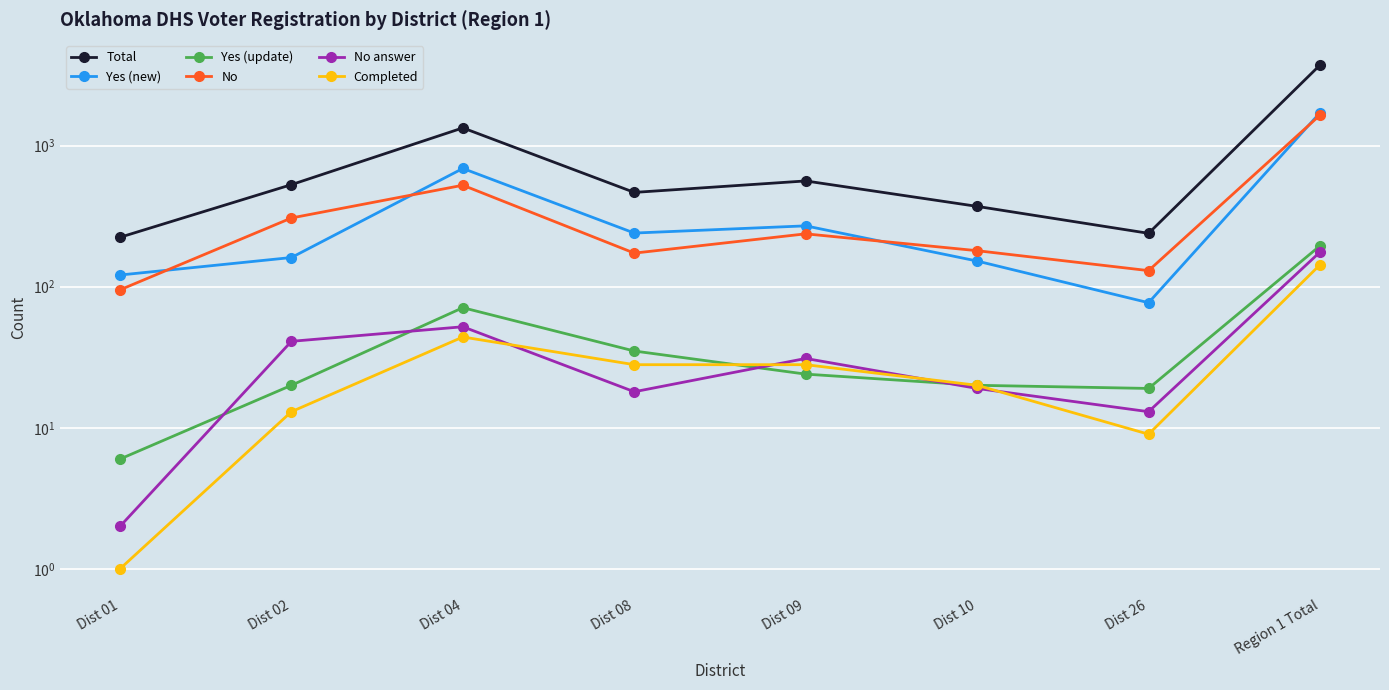

True or false: Total and No cross at least once.

False